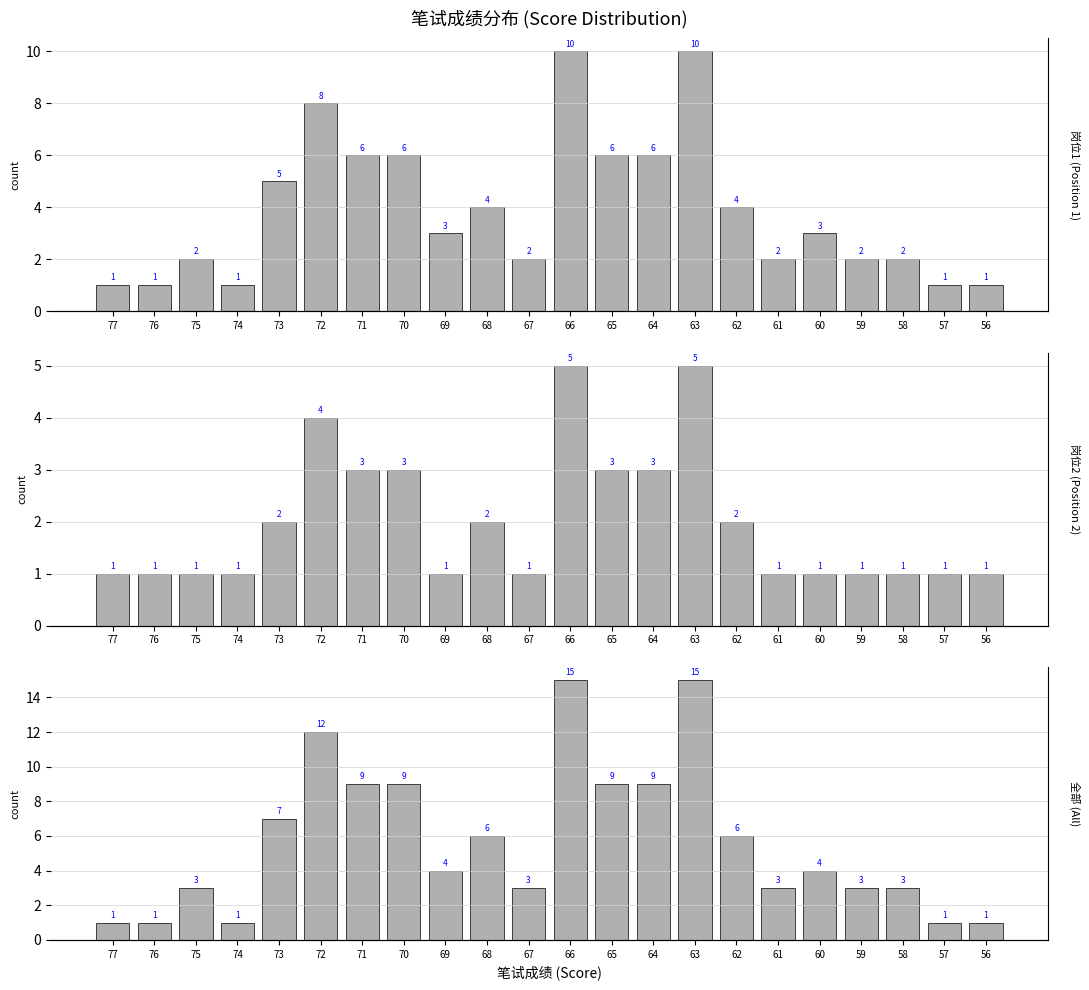

What is the sum of the 岗位1 (Position 1) values at 75 and 77?

3